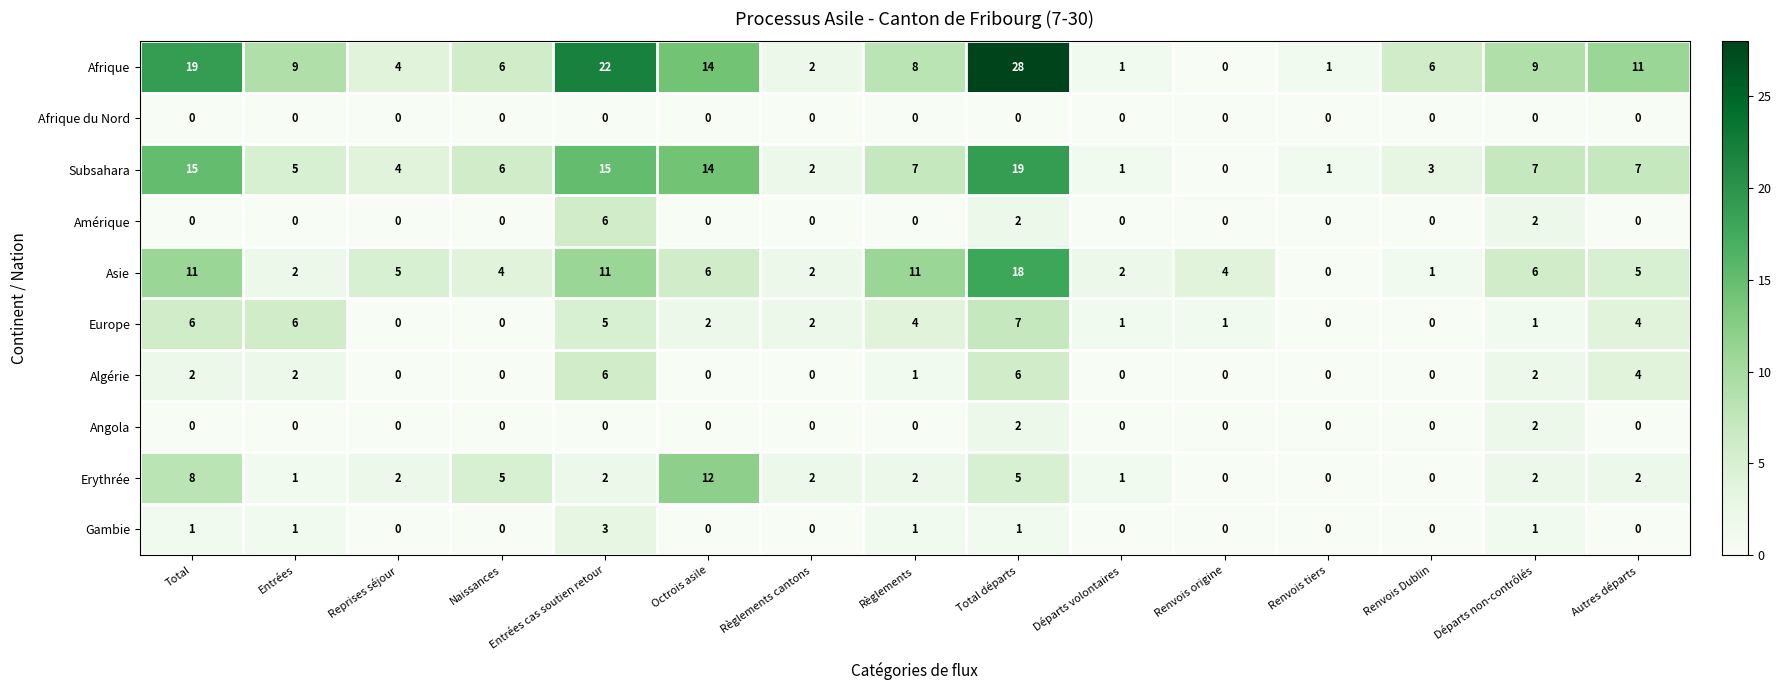

What is the difference between the maximum and minimum values in the Subsahara series?

19